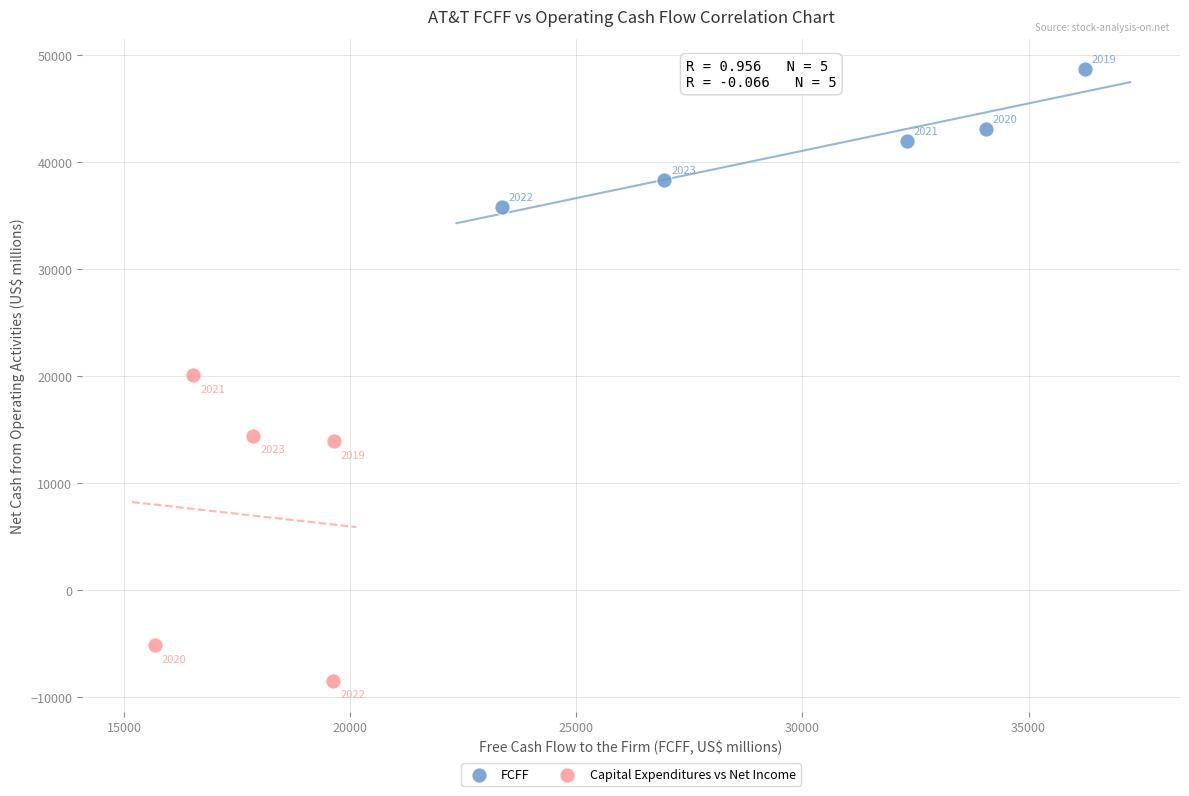

Which series has the largest Y range (max minus min)?

Capital Expenditures vs Net Income